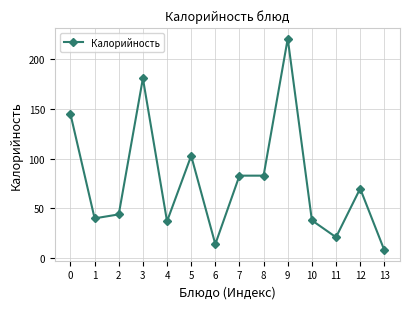

At which label is the value closest to 114?

5